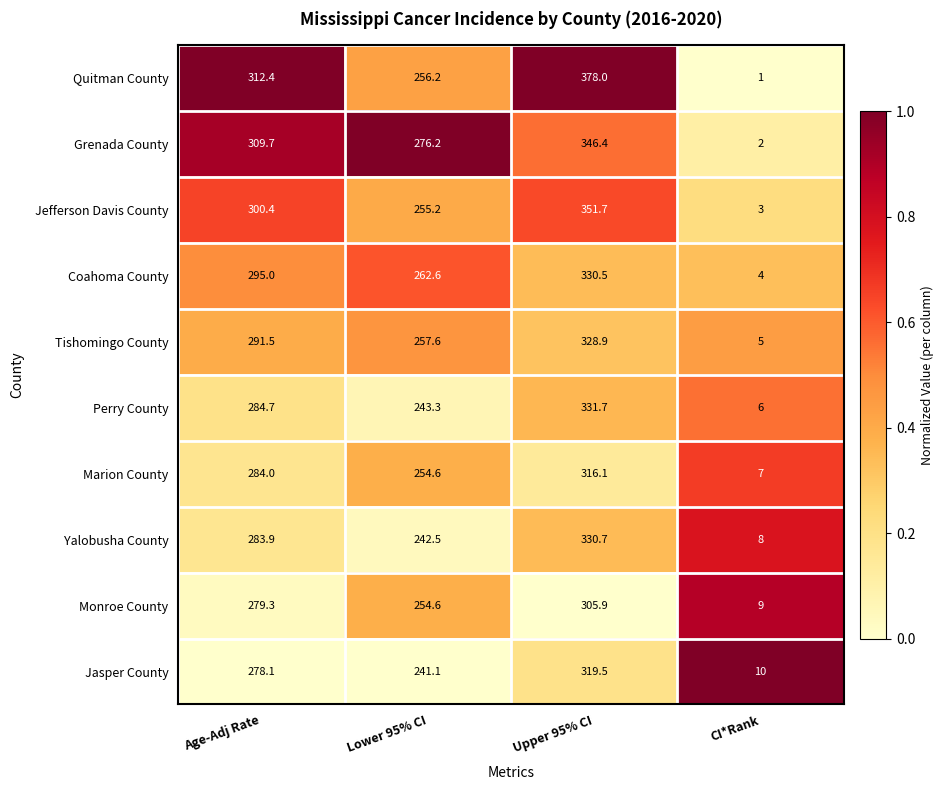

At which category is the sum across all series the highest?

Upper 95% CI